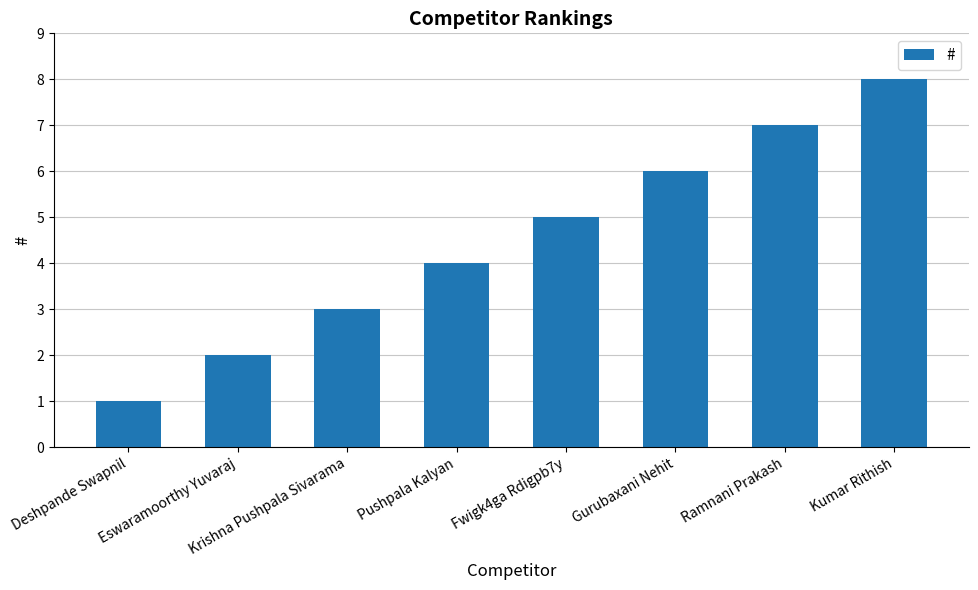

What is the maximum value shown in the chart?

8